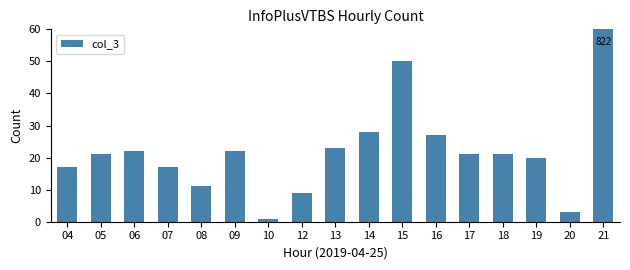

Reading left to right, extract all data points from this chart.

04=17	05=21	06=22	07=17	08=11	09=22	10=1	12=9	13=23	14=28	15=50	16=27	17=21	18=21	19=20	20=3	21=822